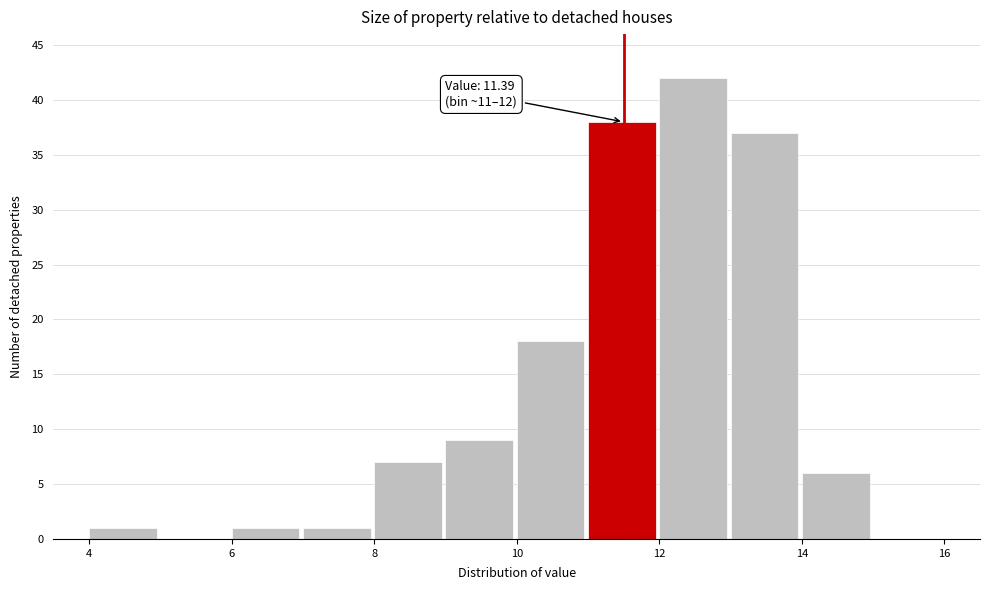

Which range on the x-axis has the tallest bar?

12 to 13